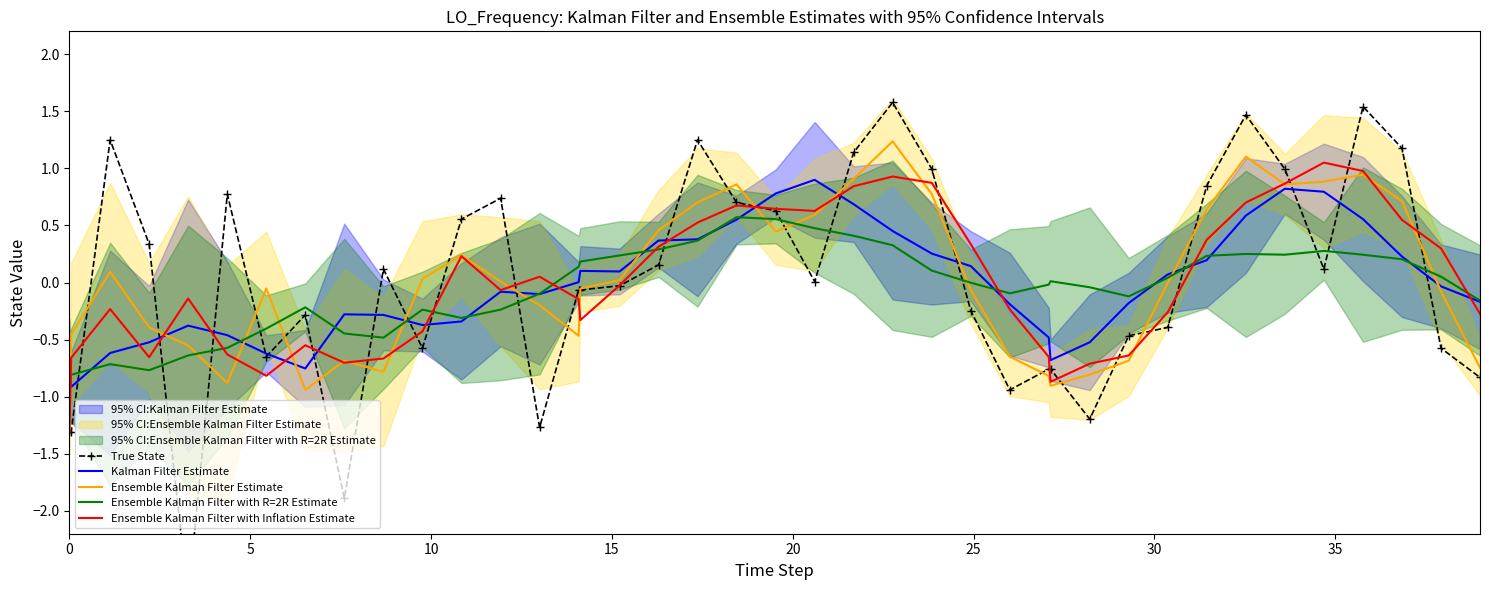

Rank the series by their maximum value, from lowest to highest.

Ensemble Kalman Filter with R=2R Estimate, Kalman Filter Estimate, Ensemble Kalman Filter with Inflation Estimate, Ensemble Kalman Filter Estimate, True State